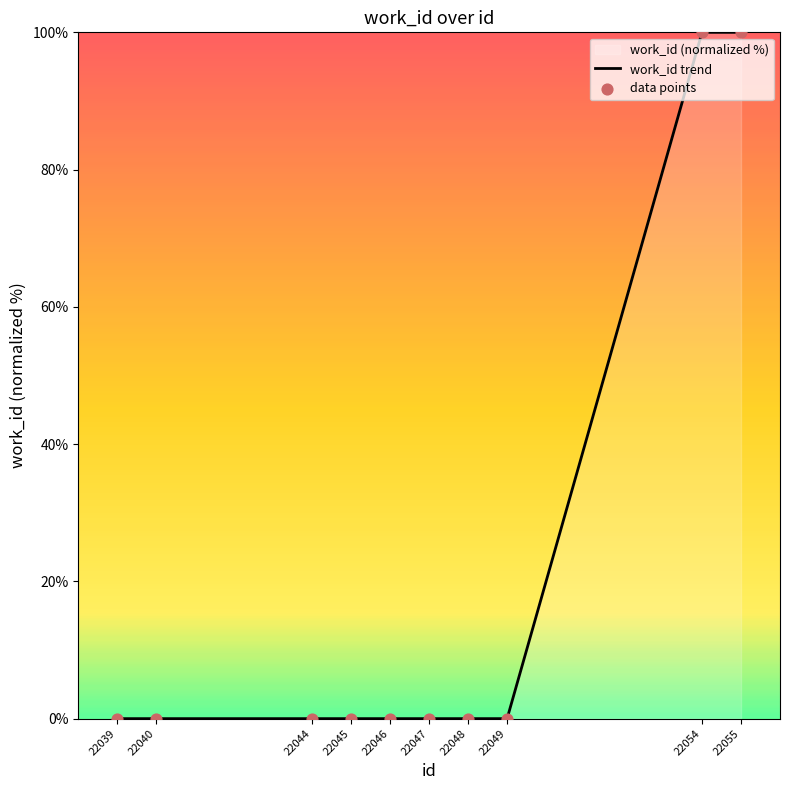

Which series has the widest spread of Y values?

work_id trend